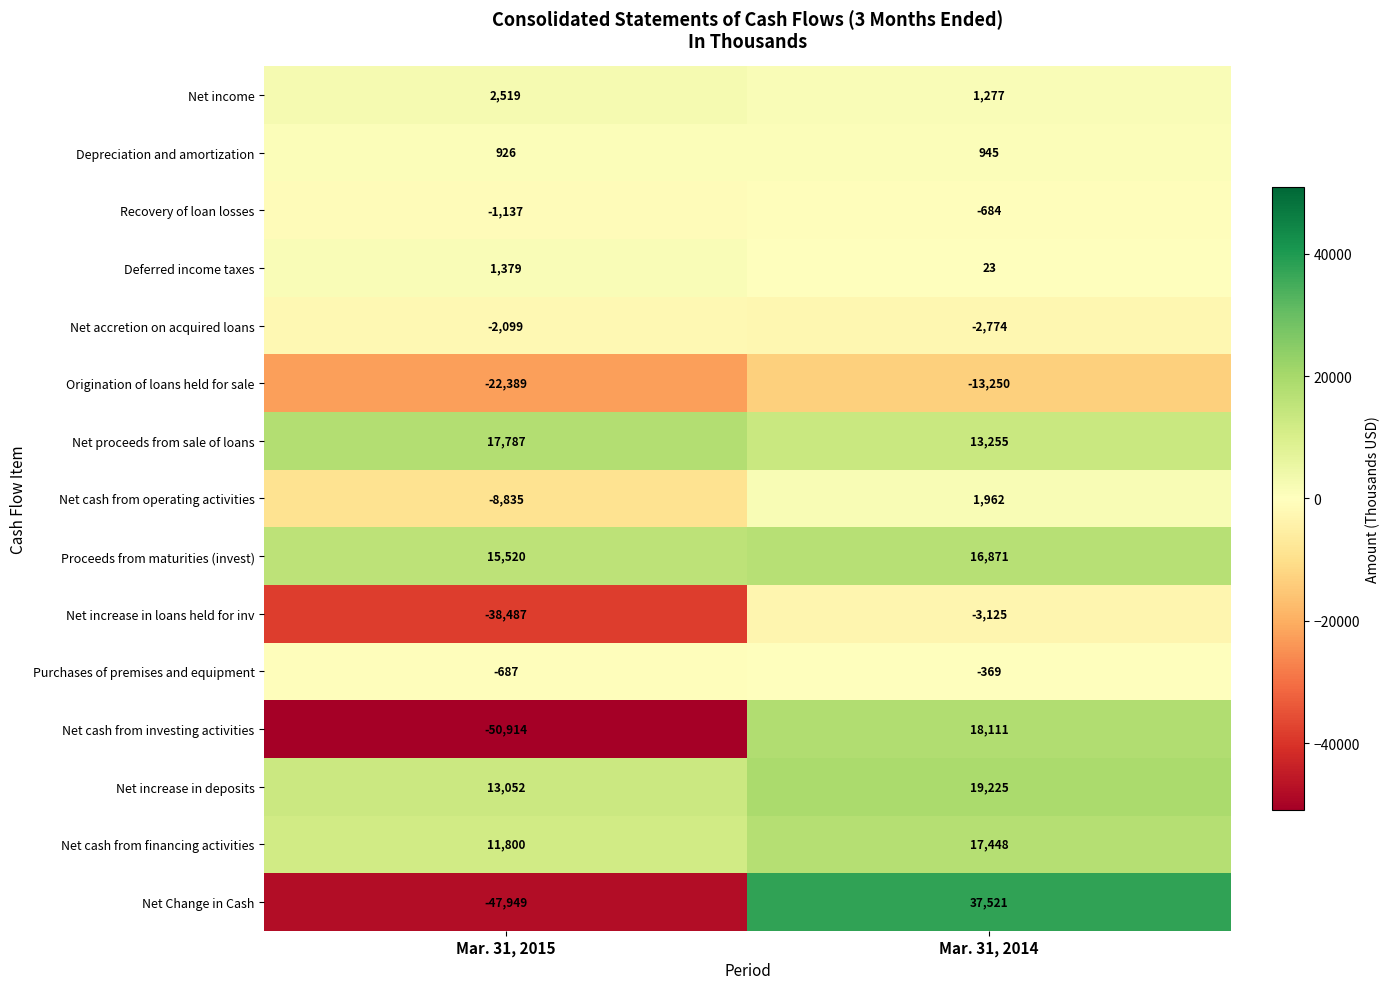

True or false: Recovery of loan losses has a value of -545 at Mar. 31, 2015.

False